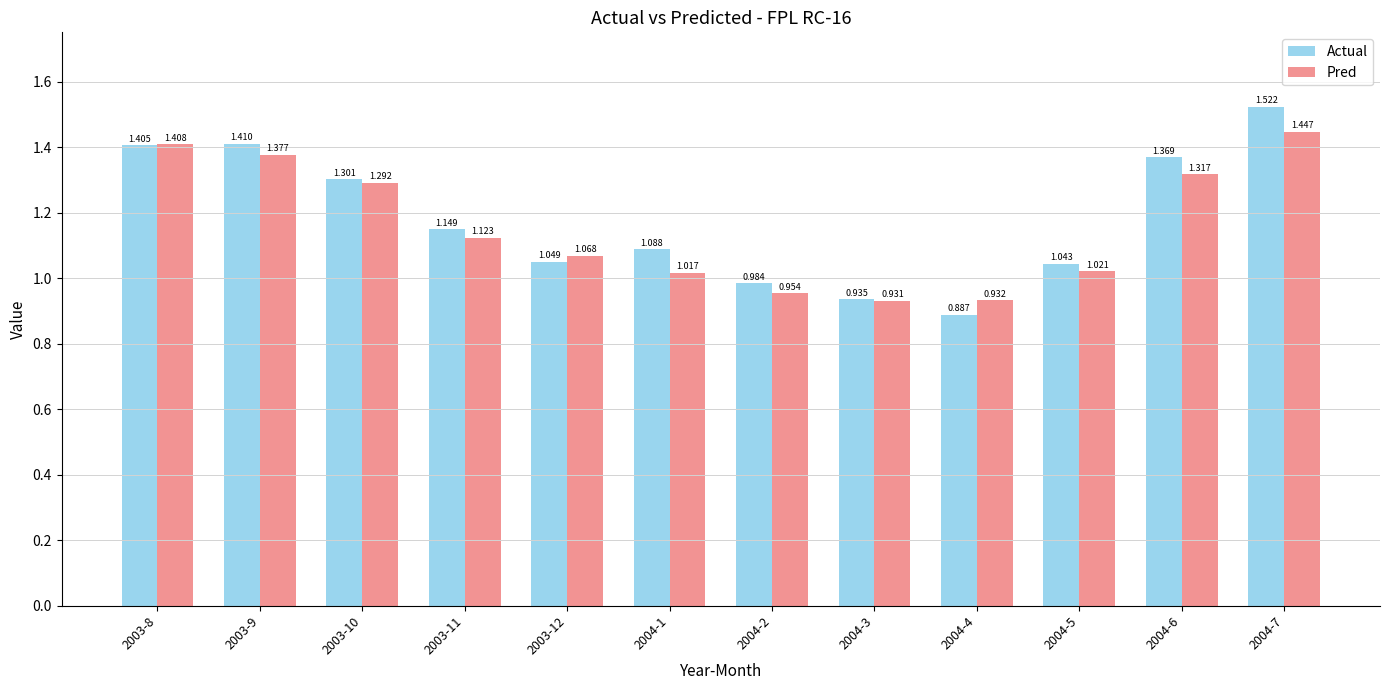

At how many categories does at least one series exceed 0?

12